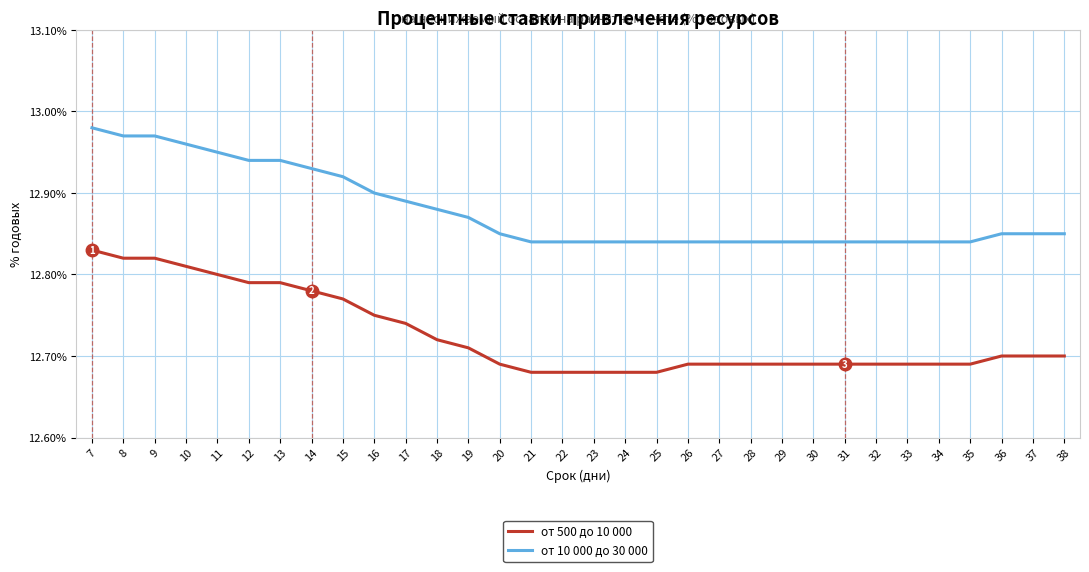

Does the chart have visible grid lines?

Yes